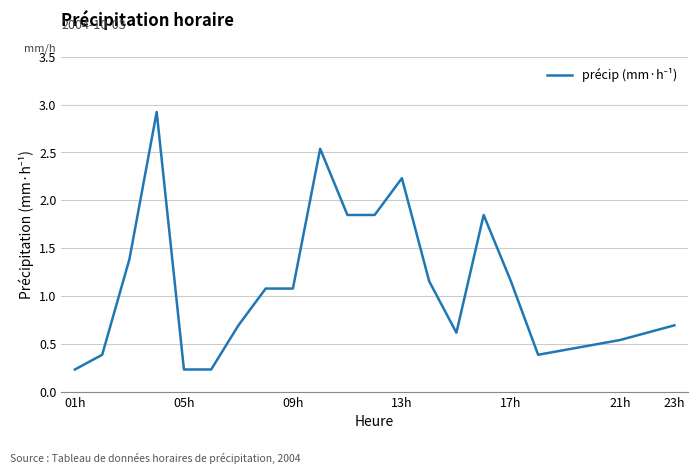

What is the sum of all values?

23.1